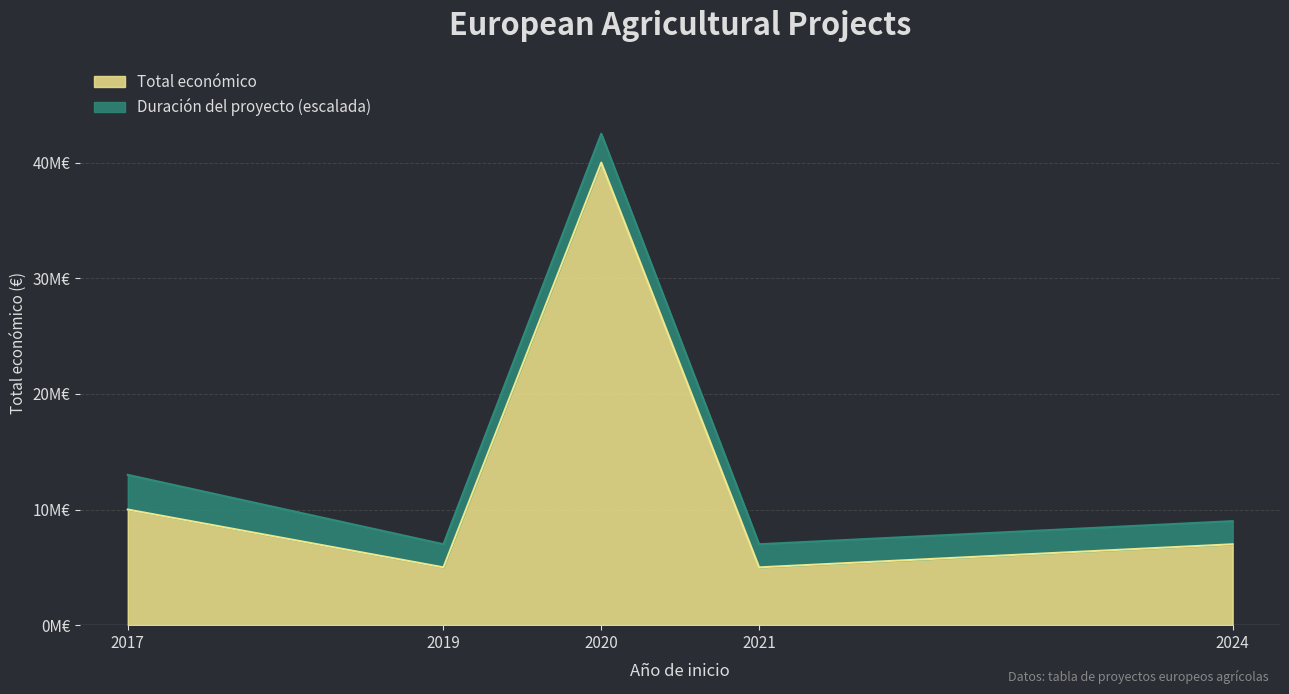

List the labels in order of value, smallest first.

2019, 2021, 2024, 2017, 2020